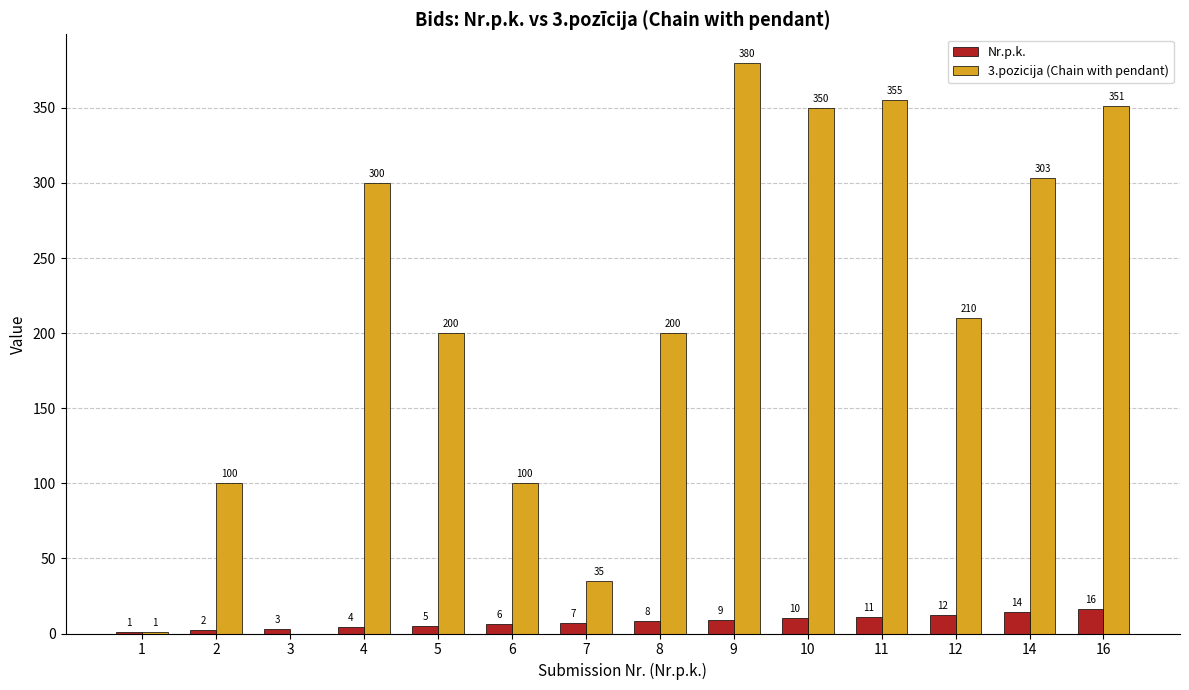

At which category is the sum across all series the highest?

9